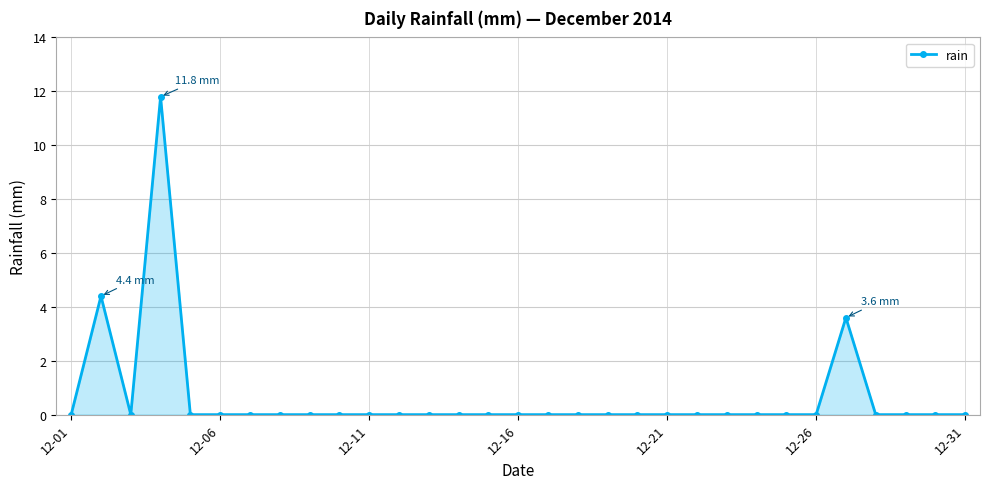

Reading right to left, what are all the values shown in this chart?

0.0	0.0	0.0	0.0	3.6	0.0	0.0	0.0	0.0	0.0	0.0	0.0	0.0	0.0	0.0	0.0	0.0	0.0	0.0	0.0	0.0	0.0	0.0	0.0	0.0	0.0	0.0	11.8	0.0	4.4	0.0